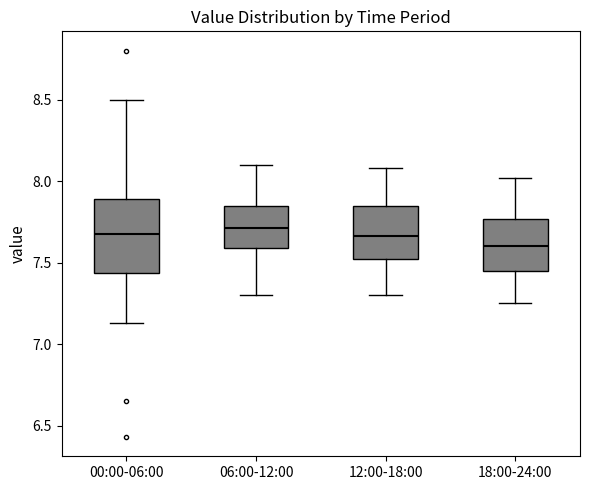

Reading left to right, transcribe this box plot: for each box, give where its median line is, the range the box spans, and where its two whiskers end, as read against the y-axis. The values are not printed on the chart, so give them approximately, as read against the axis.

00:00-06:00: median 7.70, box 7.45 to 7.90, whiskers 7.15 to 8.50
06:00-12:00: median 7.70, box 7.60 to 7.85, whiskers 7.30 to 8.10
12:00-18:00: median 7.65, box 7.50 to 7.85, whiskers 7.30 to 8.10
18:00-24:00: median 7.60, box 7.45 to 7.75, whiskers 7.25 to 8.00